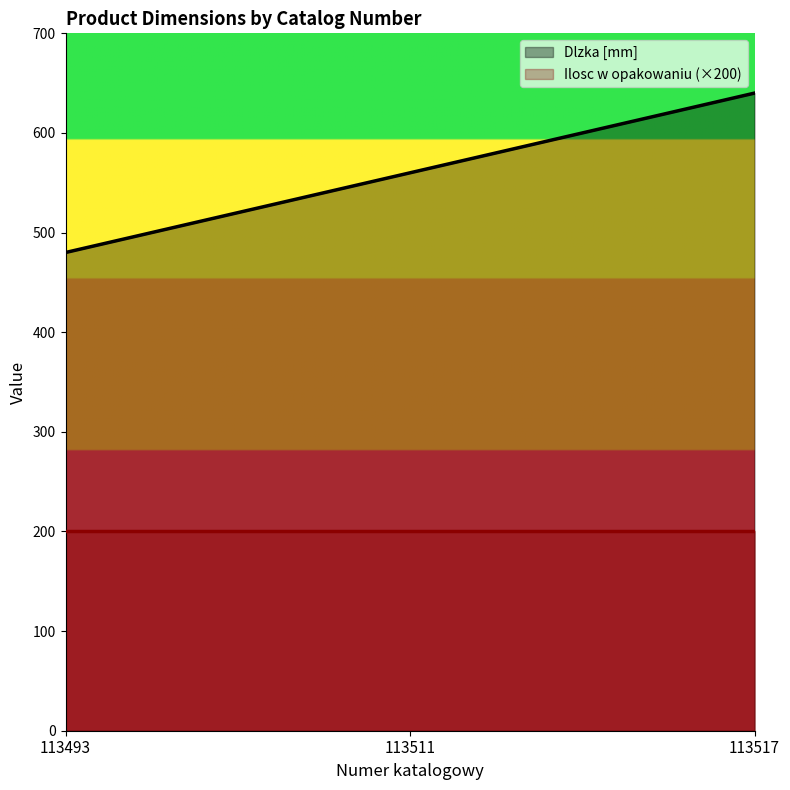

True or false: the data shows 784 at 113493.

False